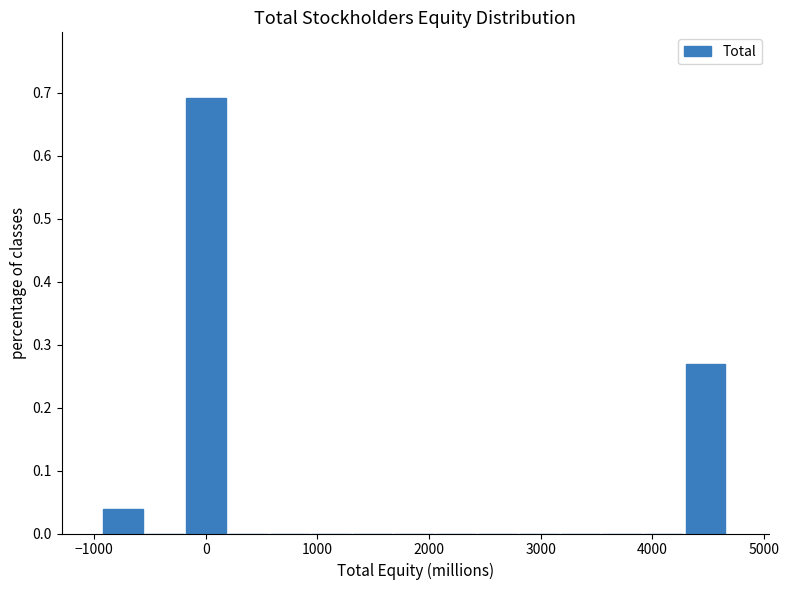

Read against the x-axis, roughly where is the centre of the tallest bar?

0